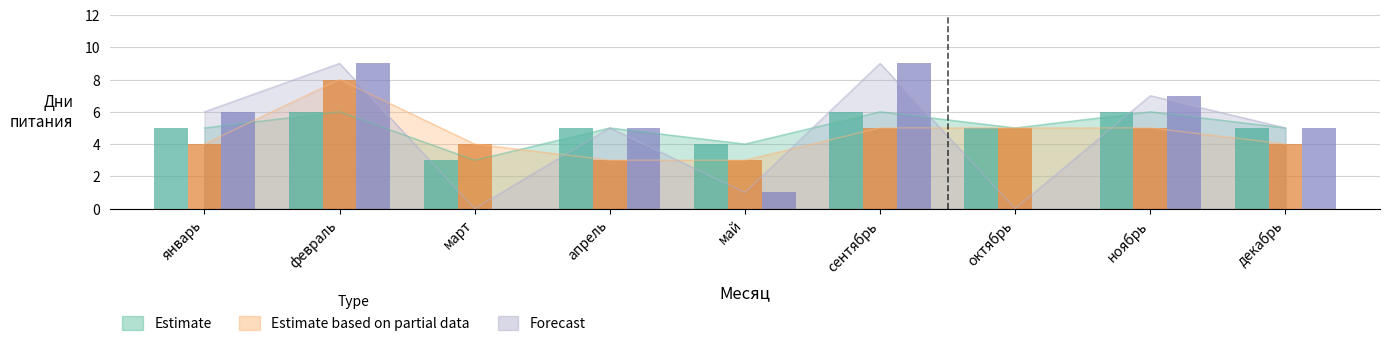

Where does the Forecast series first go above 5?

январь